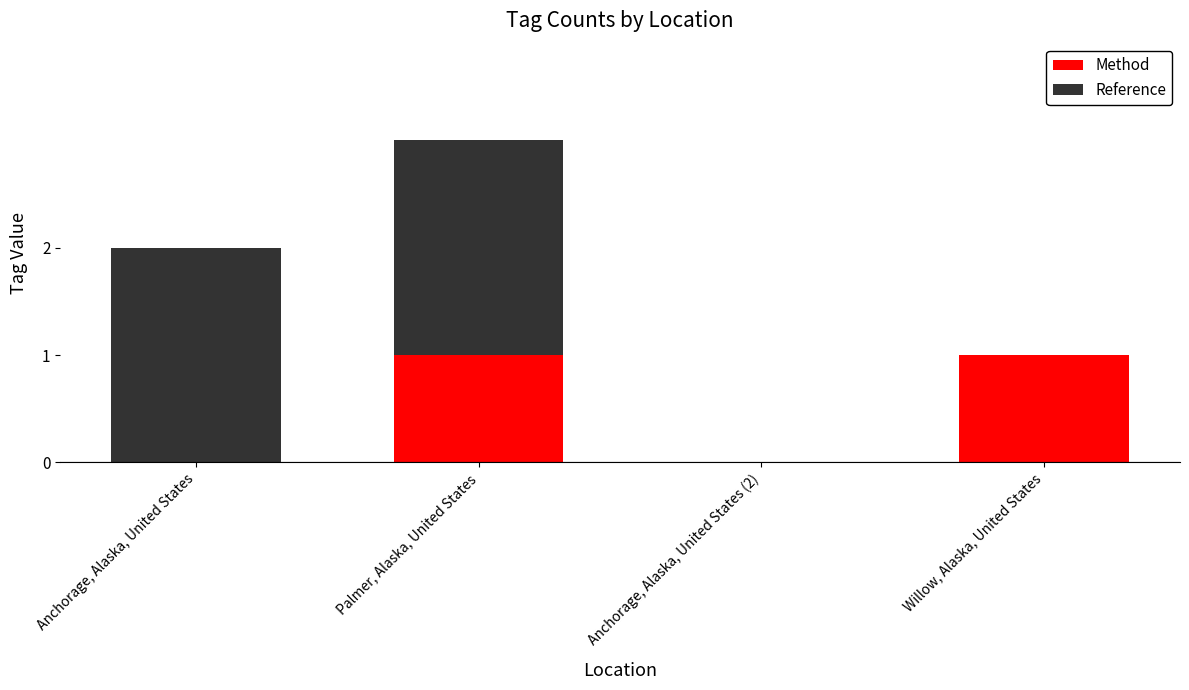

The Method series shows 1 at Palmer, Alaska, United States. True or false?

True